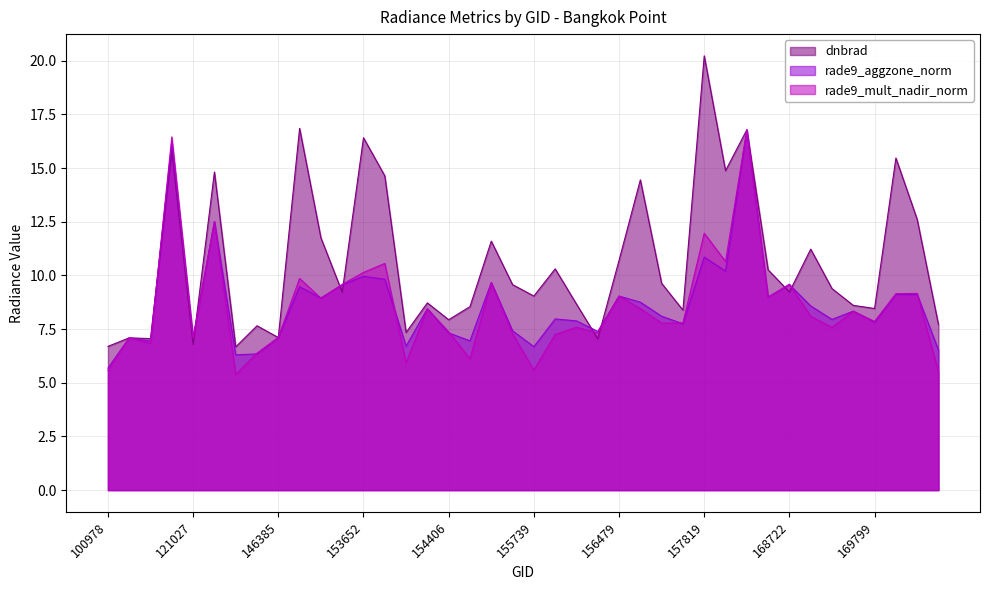

True or false: dnbrad and rade9_mult_nadir_norm cross at least once.

True